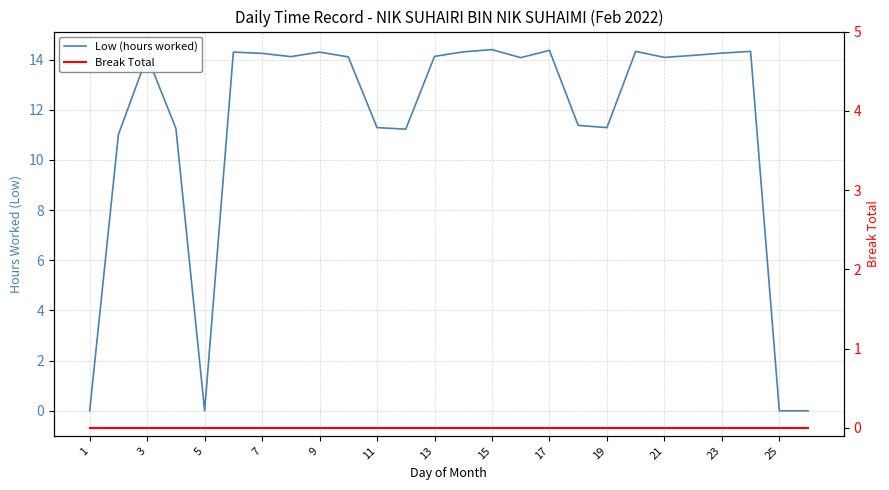

What are all the series names shown in the legend?

Low (hours worked), Break Total